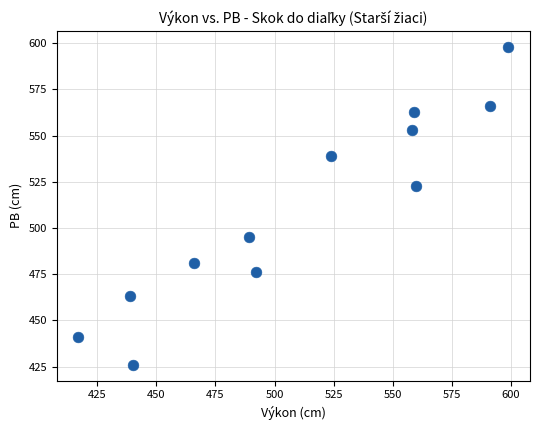

What Y value in the scatter plot is closest to 512?

523